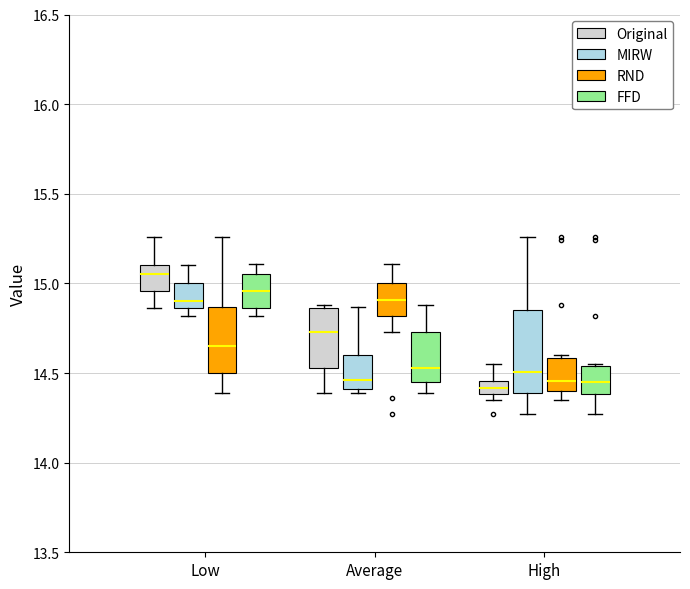

Which box has the highest median line?

Low (Original)